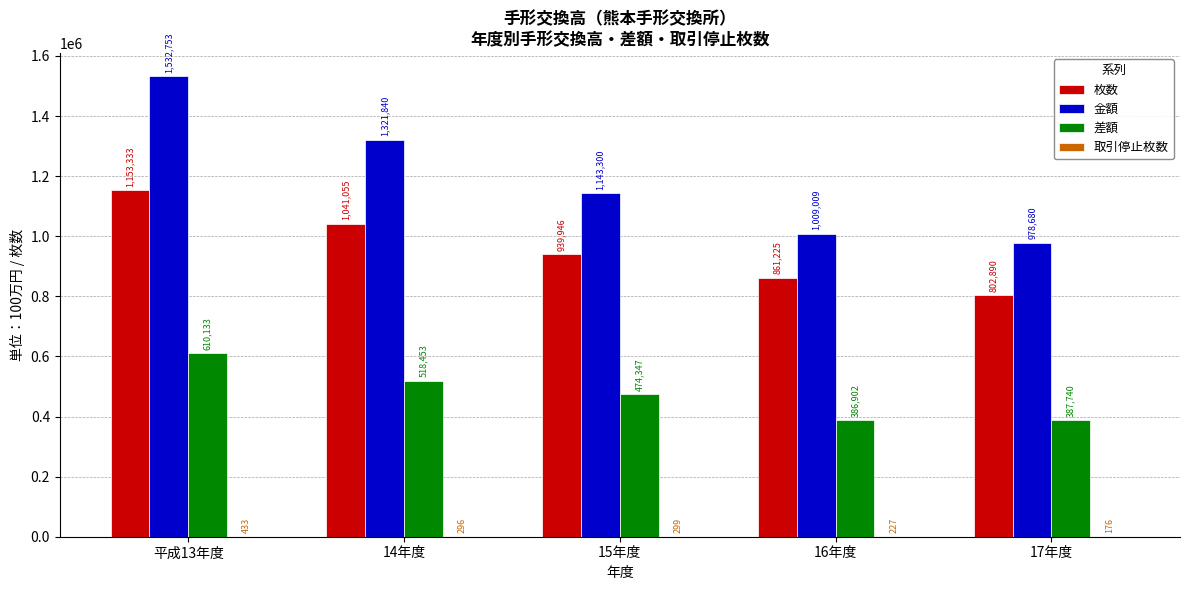

What is the maximum value for 枚数?

1153333